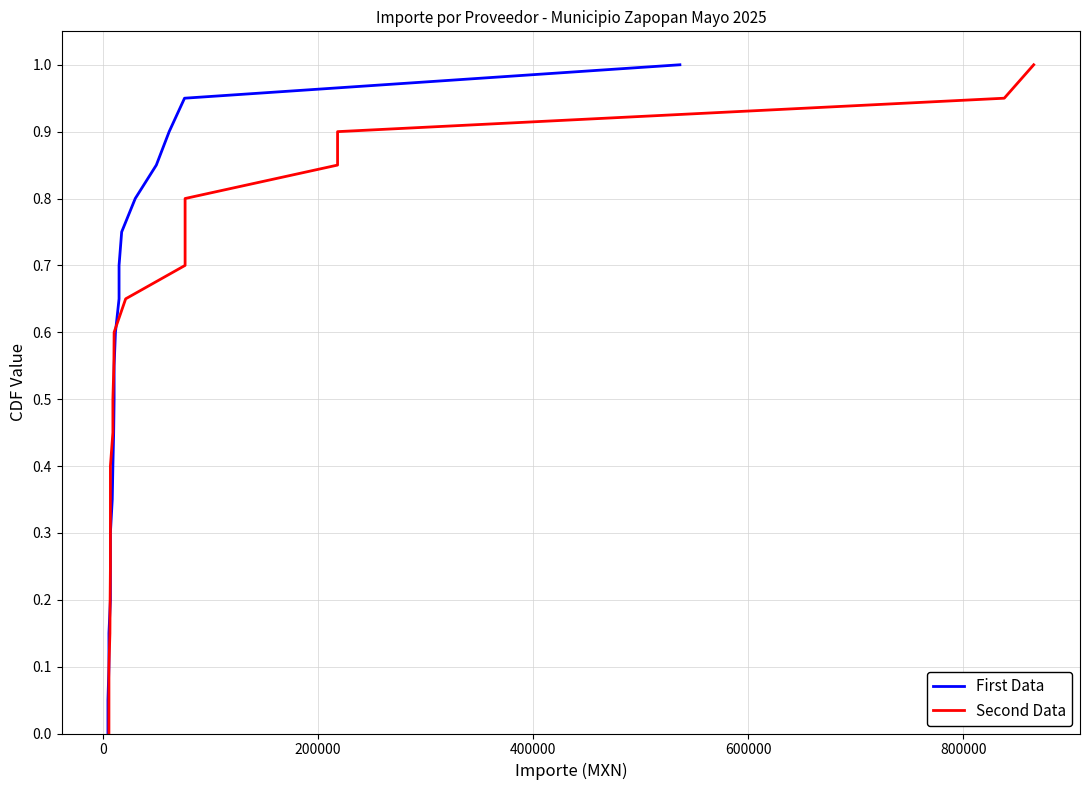

True or false: First Data and Second Data cross at least once.

False